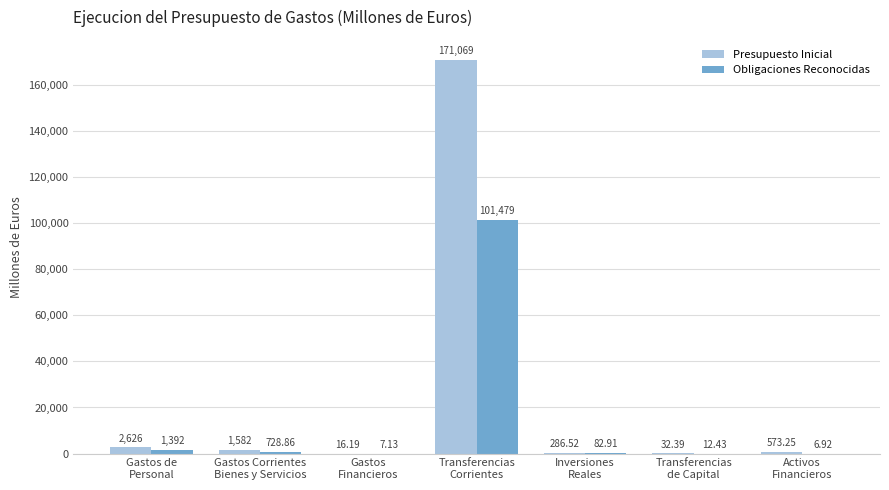

Which series has the largest total across all categories?

Presupuesto Inicial